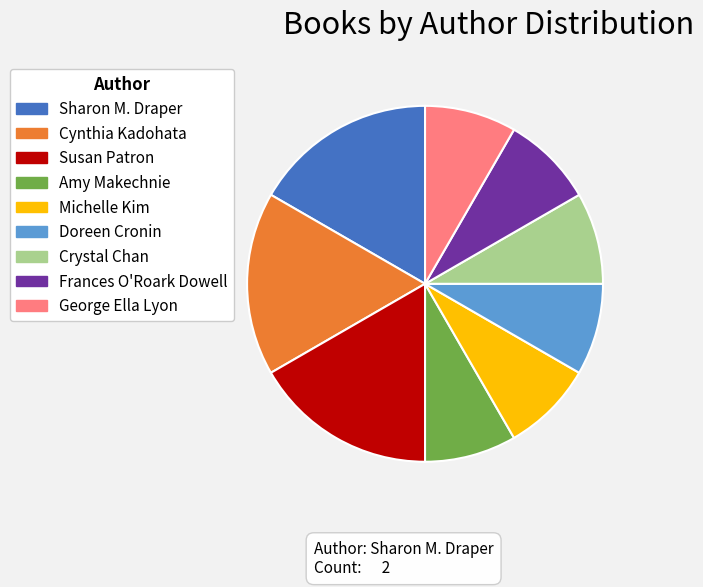

Is there a majority slice in this chart?

No